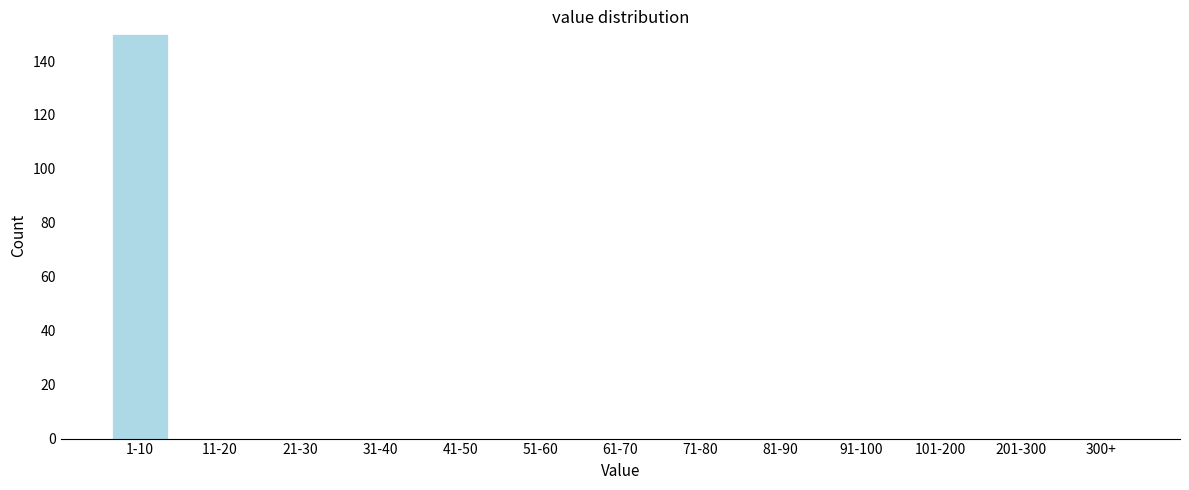

Reading right to left, extract all data points from this chart.

300+=0	201-300=0	101-200=0	91-100=0	81-90=0	71-80=0	61-70=0	51-60=0	41-50=0	31-40=0	21-30=0	11-20=0	1-10=150